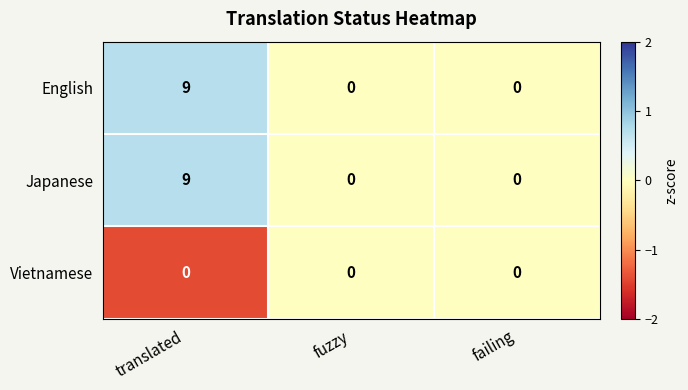

The Japanese series shows 0 at fuzzy. True or false?

True